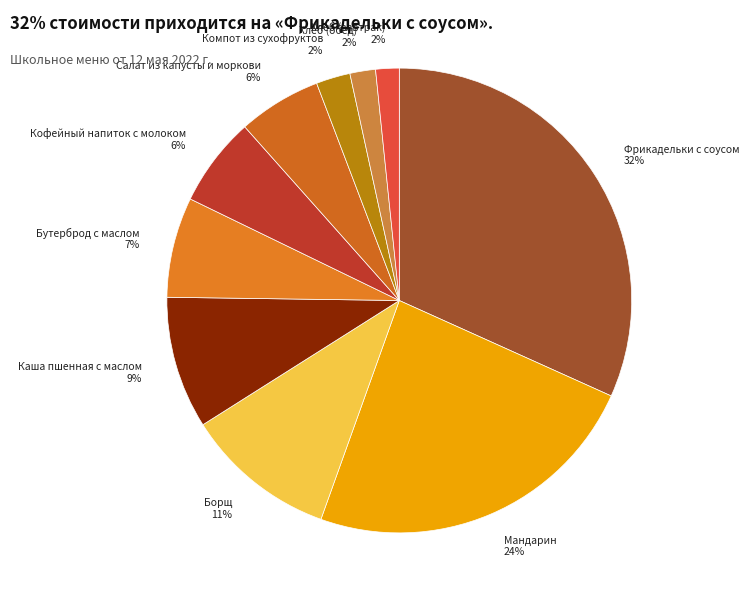

Rank the categories by value from highest to lowest.

Фрикадельки с соусом, Мандарин, Борщ, Каша пшенная с маслом, Бутерброд с маслом, Кофейный напиток с молоком, Салат из капусты и моркови, Компот из сухофруктов, Хлеб (обед), Хлеб (завтрак)